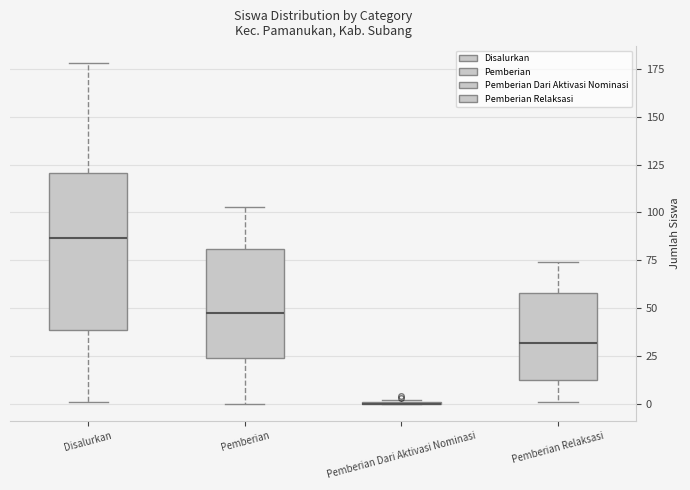

Reading left to right, read every box against the y-axis: the position of its median line, the range the box covers, and the ends of its whiskers. The values are not printed on the chart, so give them approximately, as read against the axis.

Disalurkan: median 85, box 40 to 120, whiskers 0 to 180
Pemberian: median 50, box 25 to 80, whiskers 0 to 105
Pemberian Dari Aktivasi Nominasi: box collapsed to a line at 0, whiskers 0 to 0
Pemberian Relaksasi: median 30, box 10 to 60, whiskers 0 to 75